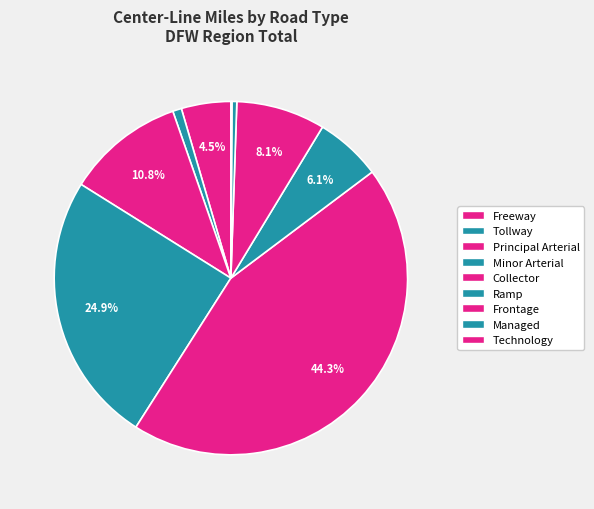

Rank the categories by value from lowest to highest.

Technology, Managed, Tollway, Freeway, Ramp, Frontage, Principal Arterial, Minor Arterial, Collector